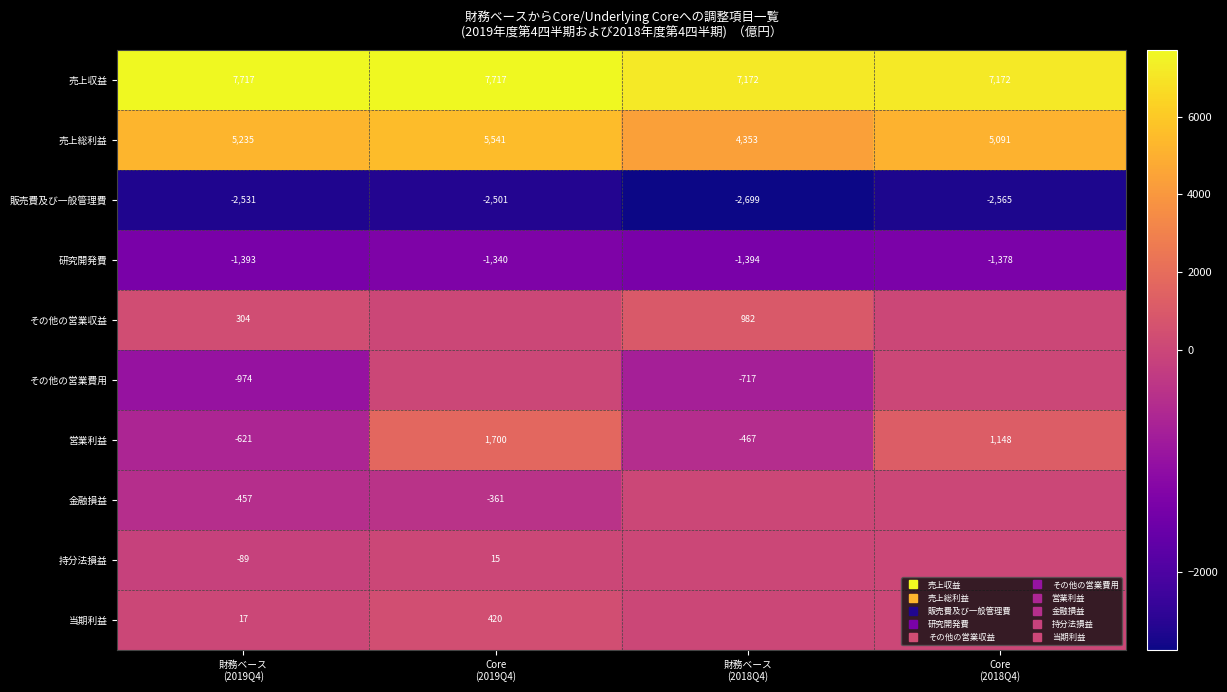

Which label corresponds to the smallest value in the chart?

財務ベース
(2018Q4)